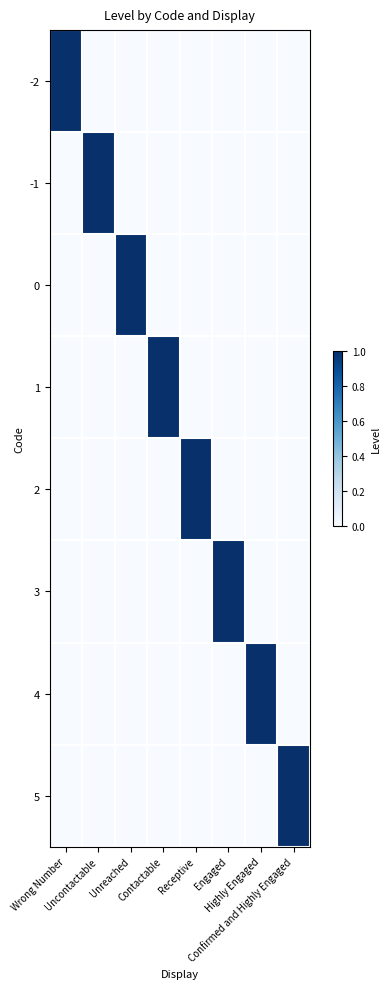

Reading left to right, what are all the values shown in this chart?

-2: Wrong Number=1	Uncontactable=0	Unreached=0	Contactable=0	Receptive=0	Engaged=0	Highly Engaged=0	Confirmed and Highly Engaged=0
-1: Wrong Number=0	Uncontactable=1	Unreached=0	Contactable=0	Receptive=0	Engaged=0	Highly Engaged=0	Confirmed and Highly Engaged=0
0: Wrong Number=0	Uncontactable=0	Unreached=1	Contactable=0	Receptive=0	Engaged=0	Highly Engaged=0	Confirmed and Highly Engaged=0
1: Wrong Number=0	Uncontactable=0	Unreached=0	Contactable=1	Receptive=0	Engaged=0	Highly Engaged=0	Confirmed and Highly Engaged=0
2: Wrong Number=0	Uncontactable=0	Unreached=0	Contactable=0	Receptive=1	Engaged=0	Highly Engaged=0	Confirmed and Highly Engaged=0
3: Wrong Number=0	Uncontactable=0	Unreached=0	Contactable=0	Receptive=0	Engaged=1	Highly Engaged=0	Confirmed and Highly Engaged=0
4: Wrong Number=0	Uncontactable=0	Unreached=0	Contactable=0	Receptive=0	Engaged=0	Highly Engaged=1	Confirmed and Highly Engaged=0
5: Wrong Number=0	Uncontactable=0	Unreached=0	Contactable=0	Receptive=0	Engaged=0	Highly Engaged=0	Confirmed and Highly Engaged=1